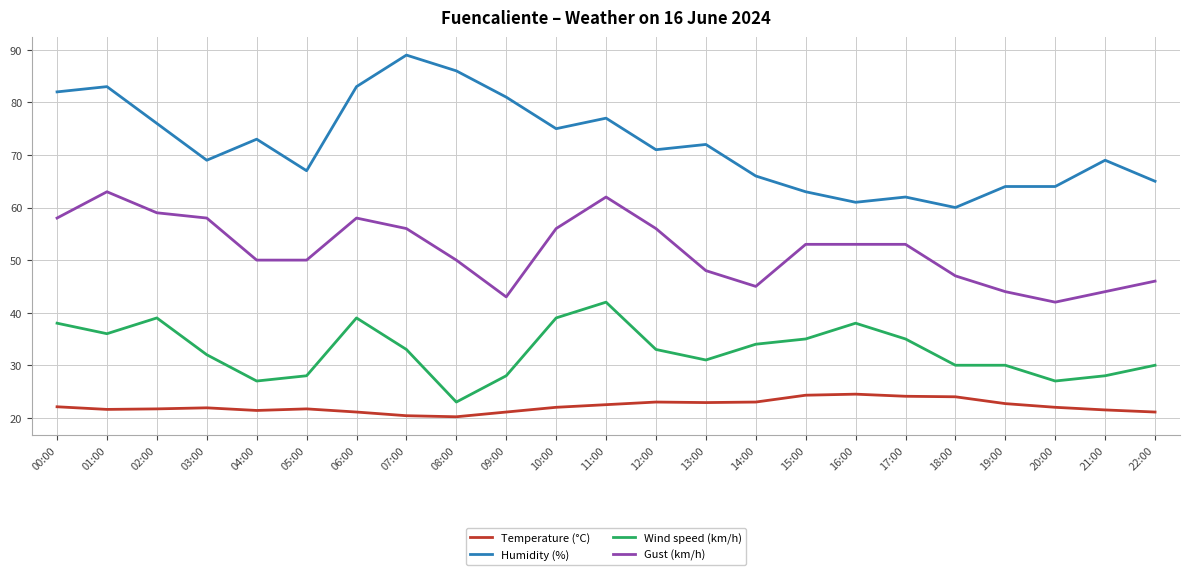

Is the value of Humidity (%) at 06:00 greater than the value of Wind speed (km/h) at 20:00?

Yes